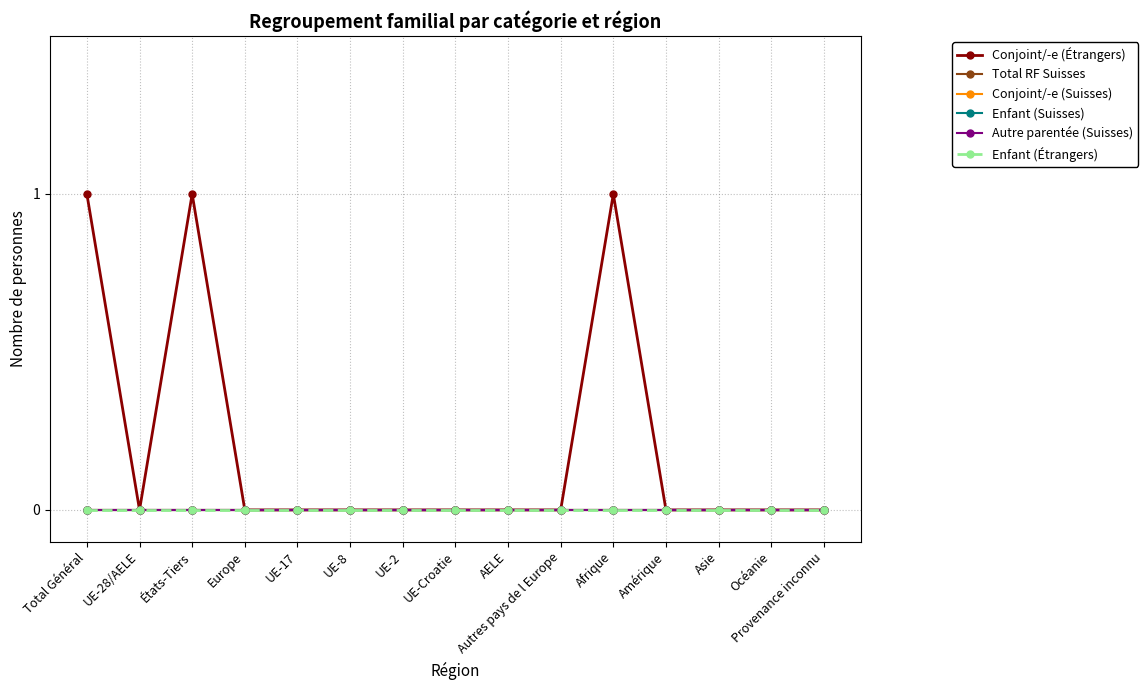

Is this an area chart (filled region under the line)?

No